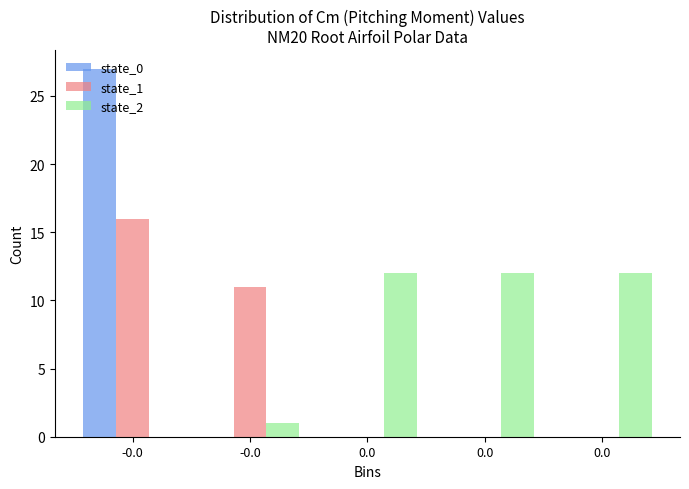

Count the number of data series in this chart.

3